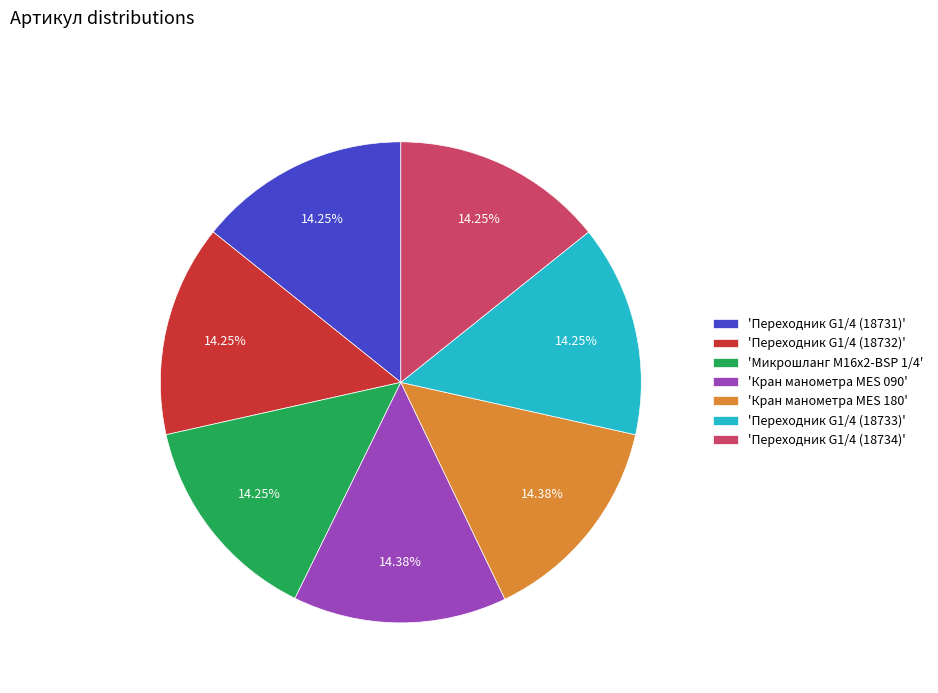

Is the sum of 'Кран манометра MES 180' and 'Кран манометра MES 090' greater than half?

No